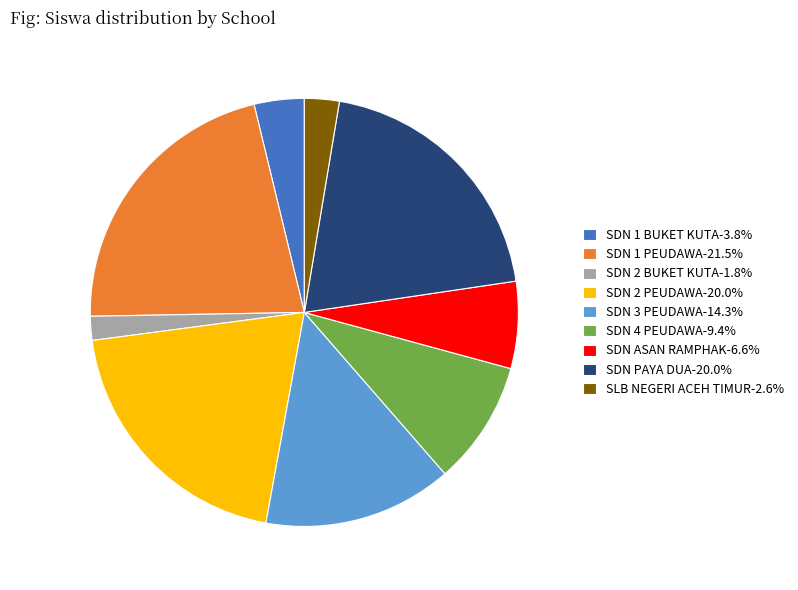

Does any single category account for the majority?

No